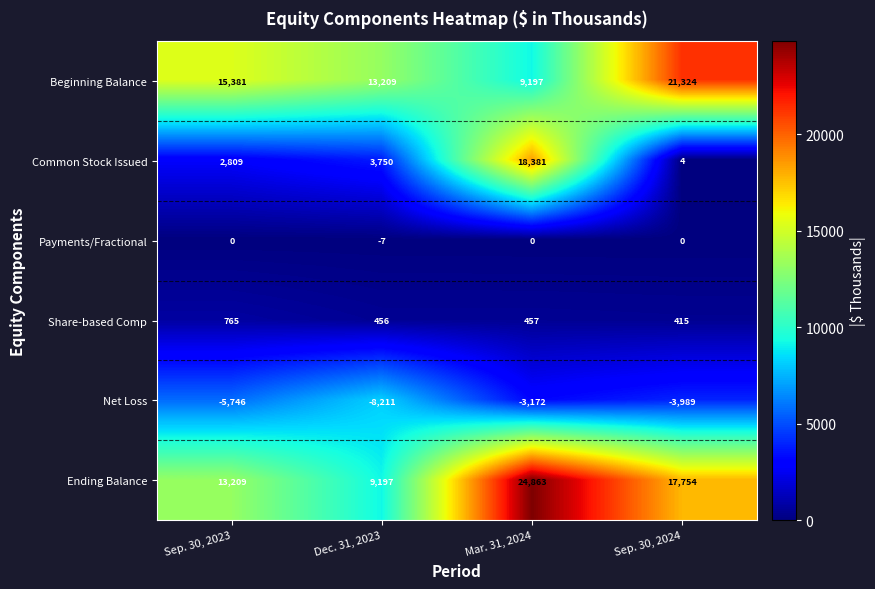

At how many categories does at least one series exceed 19456?

2